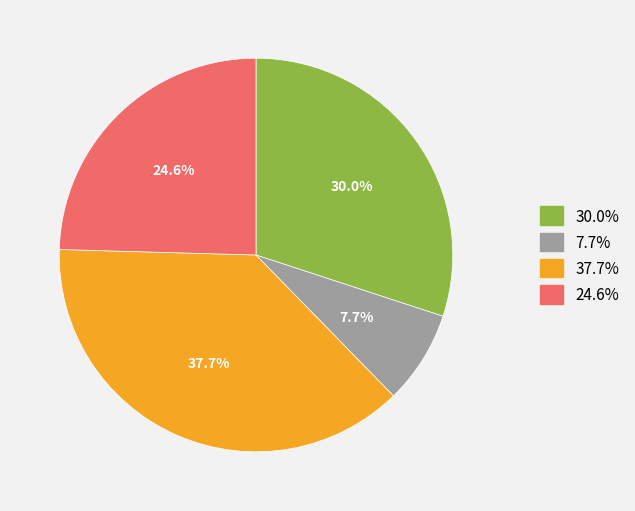

Is there a majority slice in this chart?

No